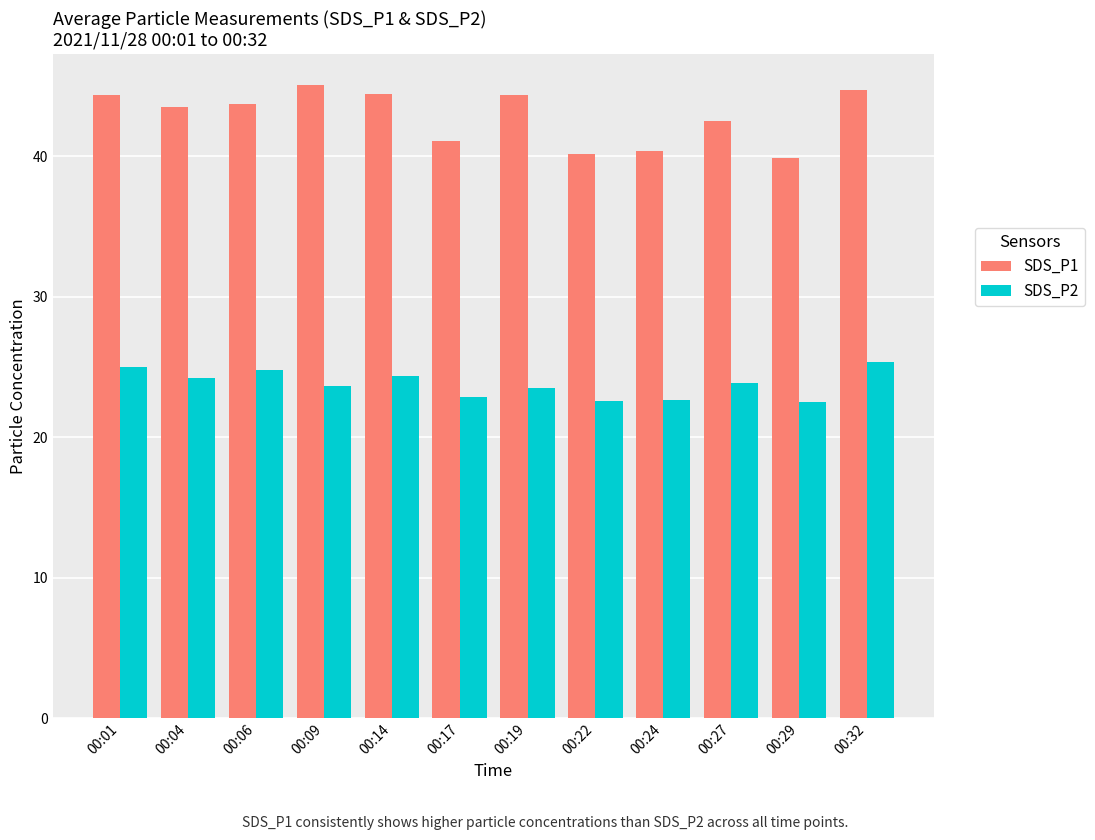

At 00:09, list the series in order from largest to smallest.

SDS_P1, SDS_P2